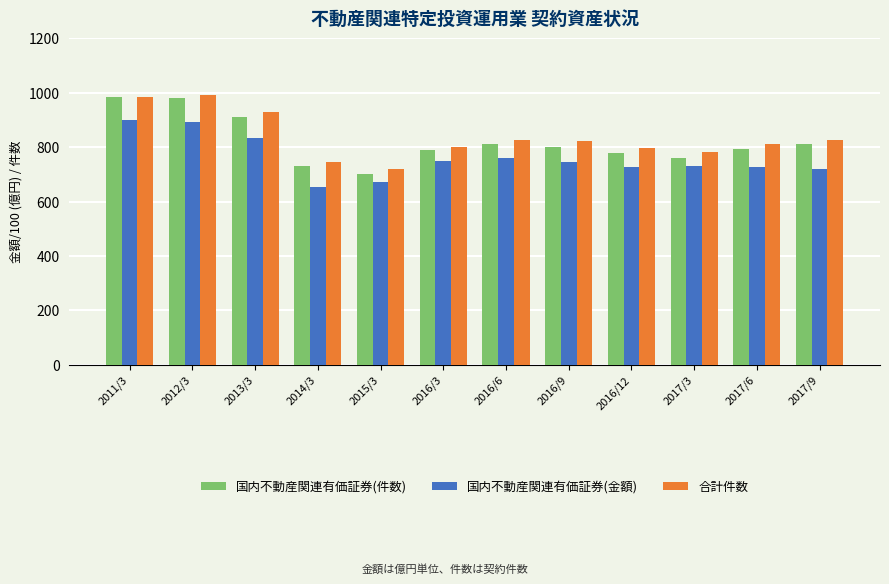

Are the bars horizontal?

No